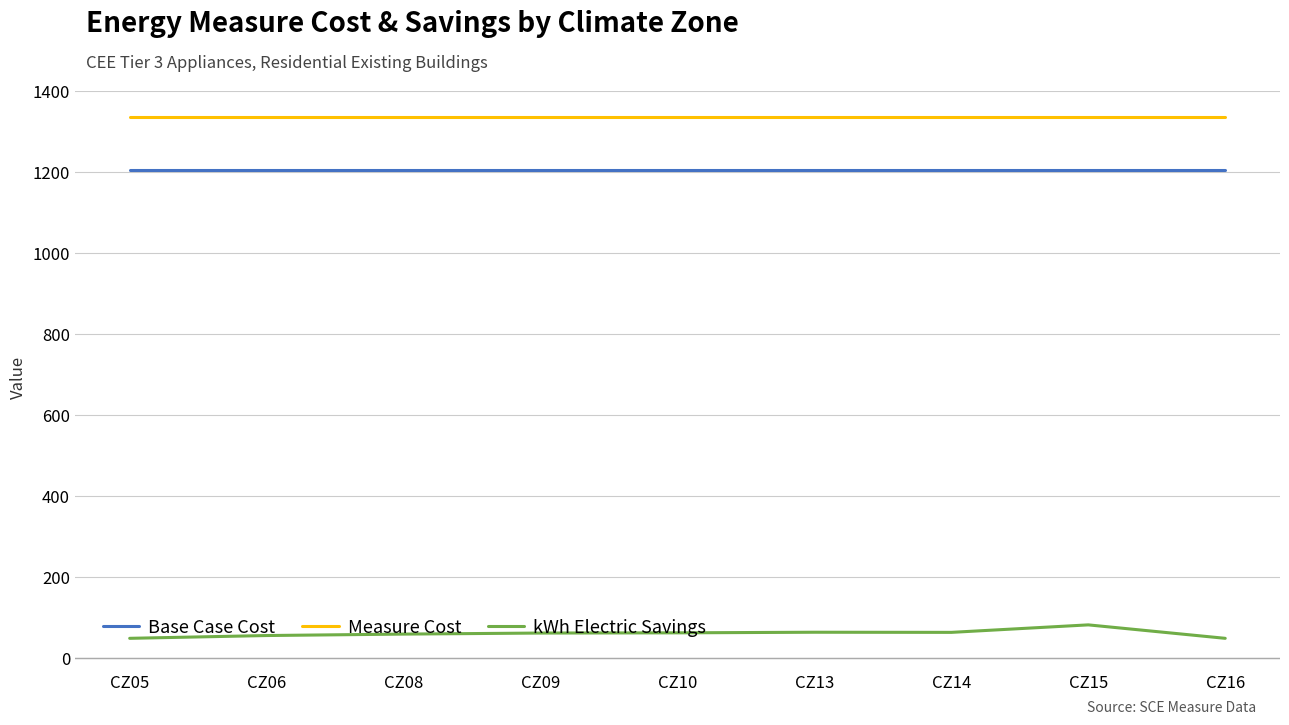

Read the kWh Electric Savings value at CZ06.

56.3